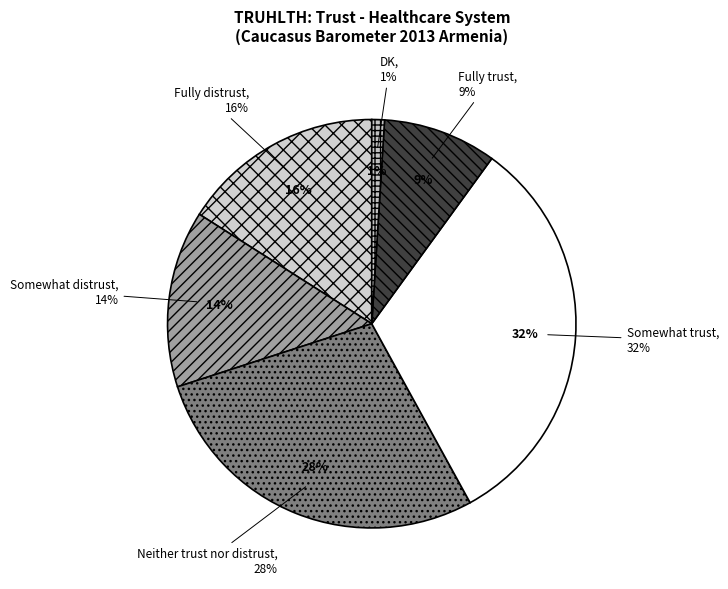

To the nearest percent, what percentage of the pie is Somewhat trust?

32%